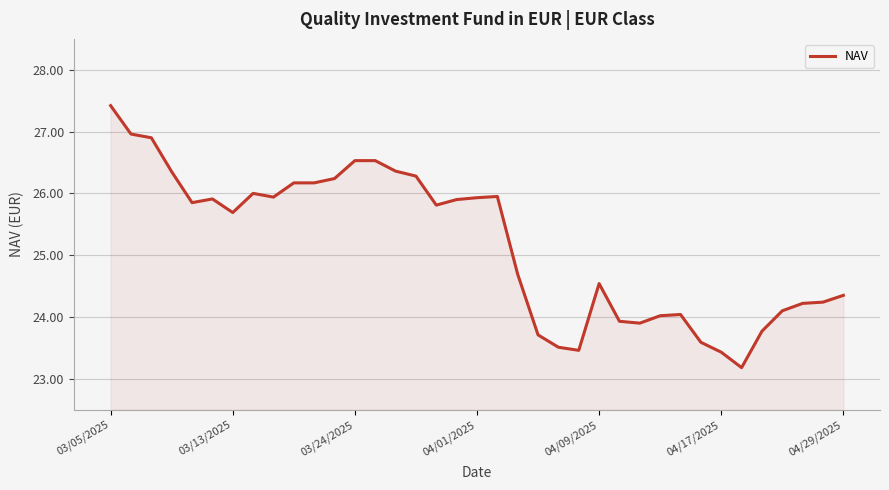

What is the maximum value shown in the chart?

27.4